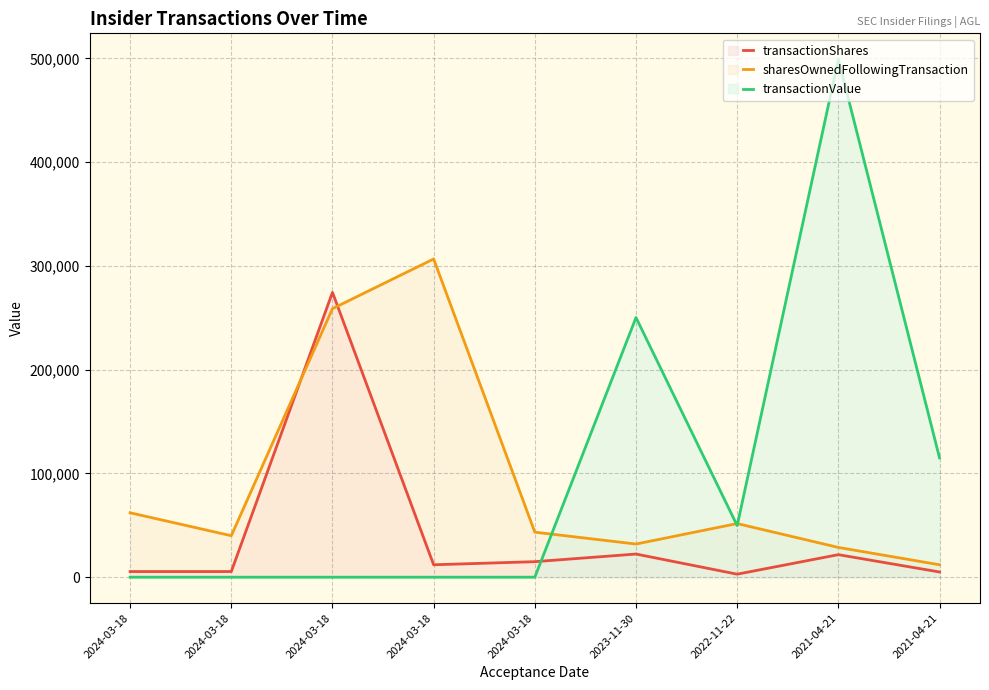

At which category does the chart reach its peak across all series?

2021-04-21